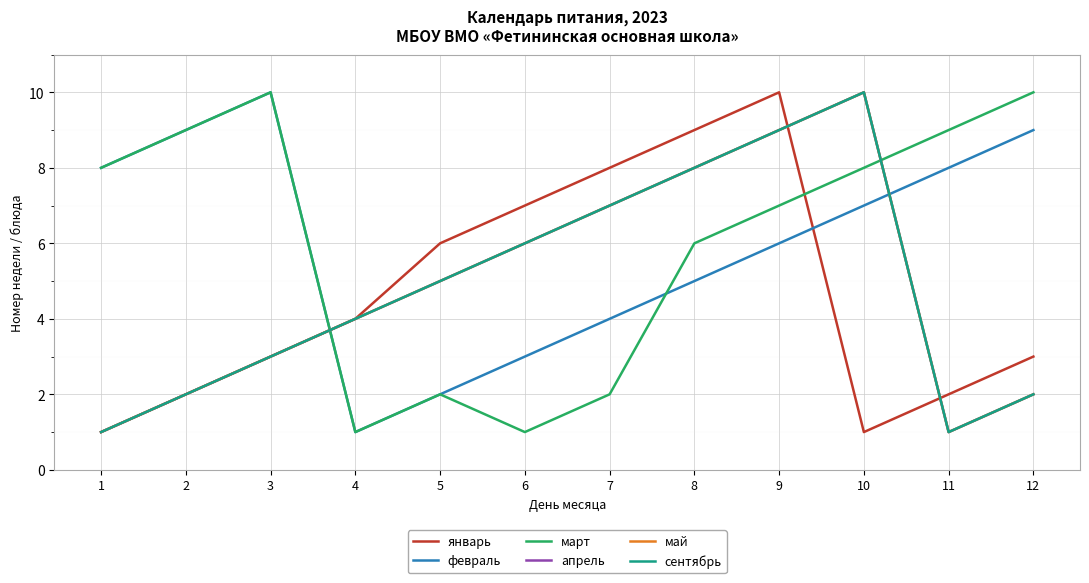

Between 6 and 11, which series saw the biggest shift?

март